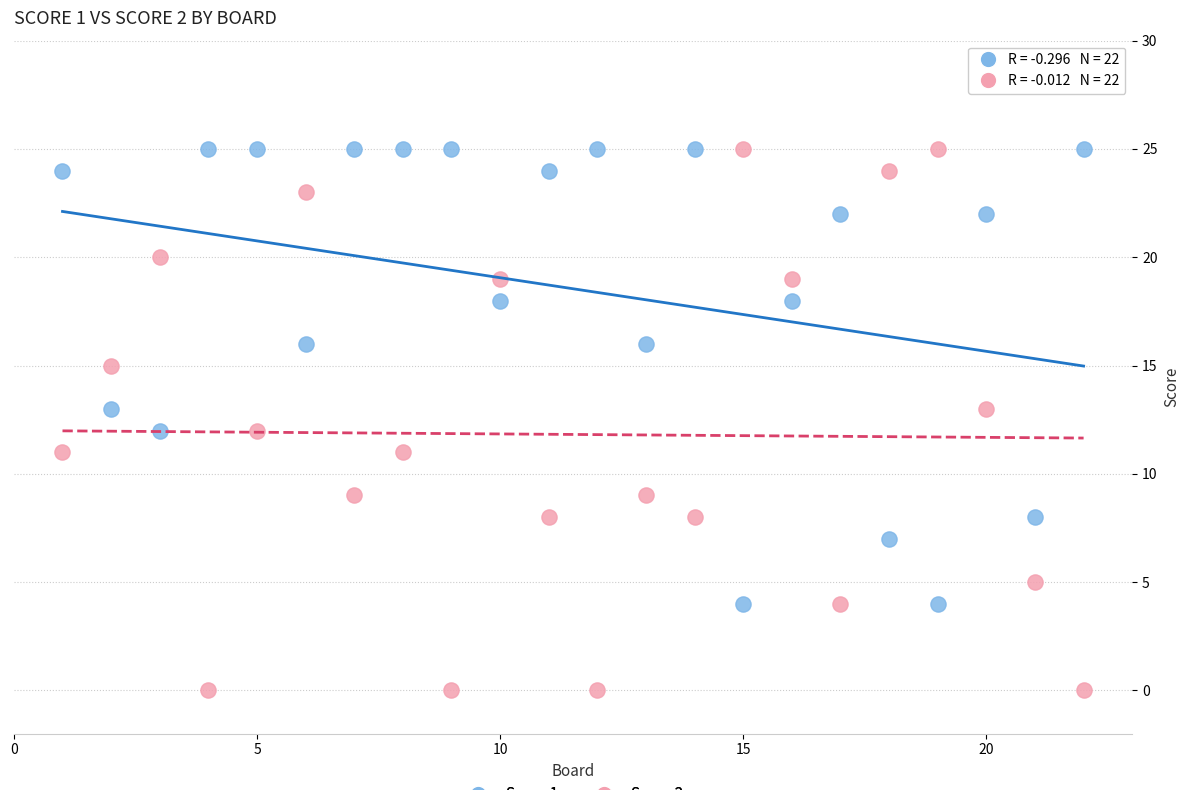

Which series has the widest spread of Y values?

Score 2